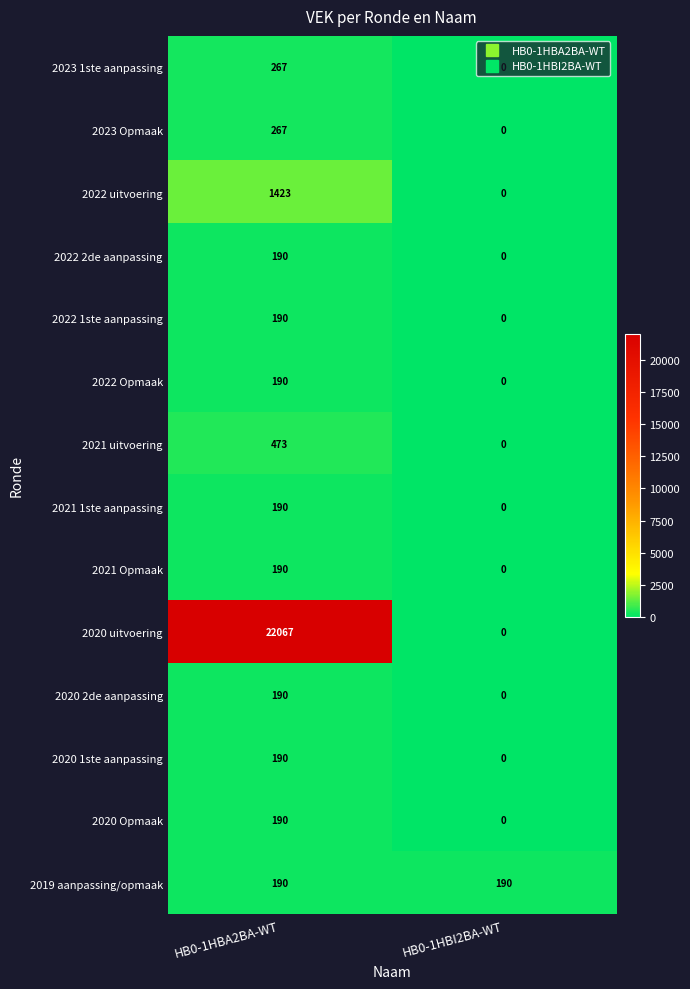

How many categories are shown in the chart?

2